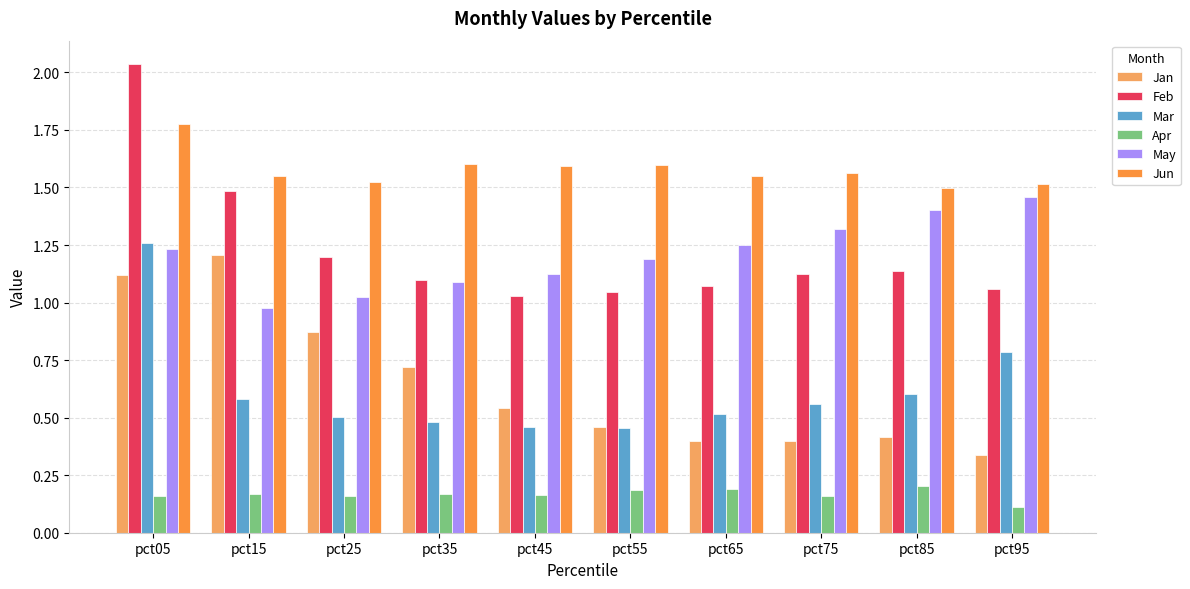

Which series has the largest total across all categories?

Jun